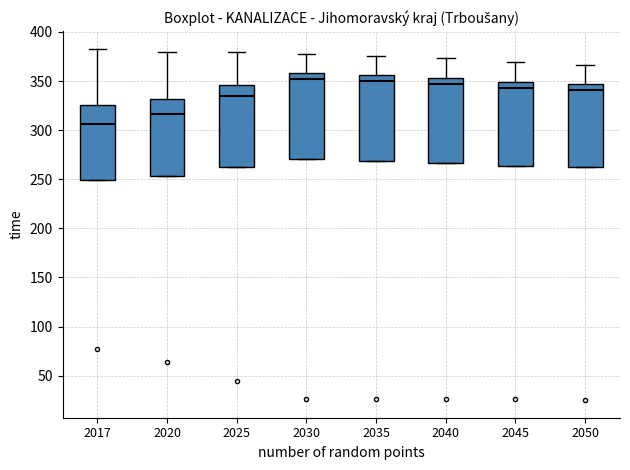

Reading left to right, transcribe this box plot: for each box, give where its median line is, the range the box spans, and where its two whiskers end, as read against the y-axis. The values are not printed on the chart, so give them approximately, as read against the axis.

2017: median 305, box 250 to 325, whiskers 250 to 385
2020: median 315, box 255 to 330, whiskers 255 to 380
2025: median 335, box 265 to 345, whiskers 265 to 380
2030: median 350, box 270 to 360, whiskers 270 to 380
2035: median 350, box 270 to 355, whiskers 270 to 375
2040: median 345, box 265 to 355, whiskers 265 to 375
2045: median 345, box 265 to 350, whiskers 265 to 370
2050: median 340, box 260 to 345, whiskers 260 to 365